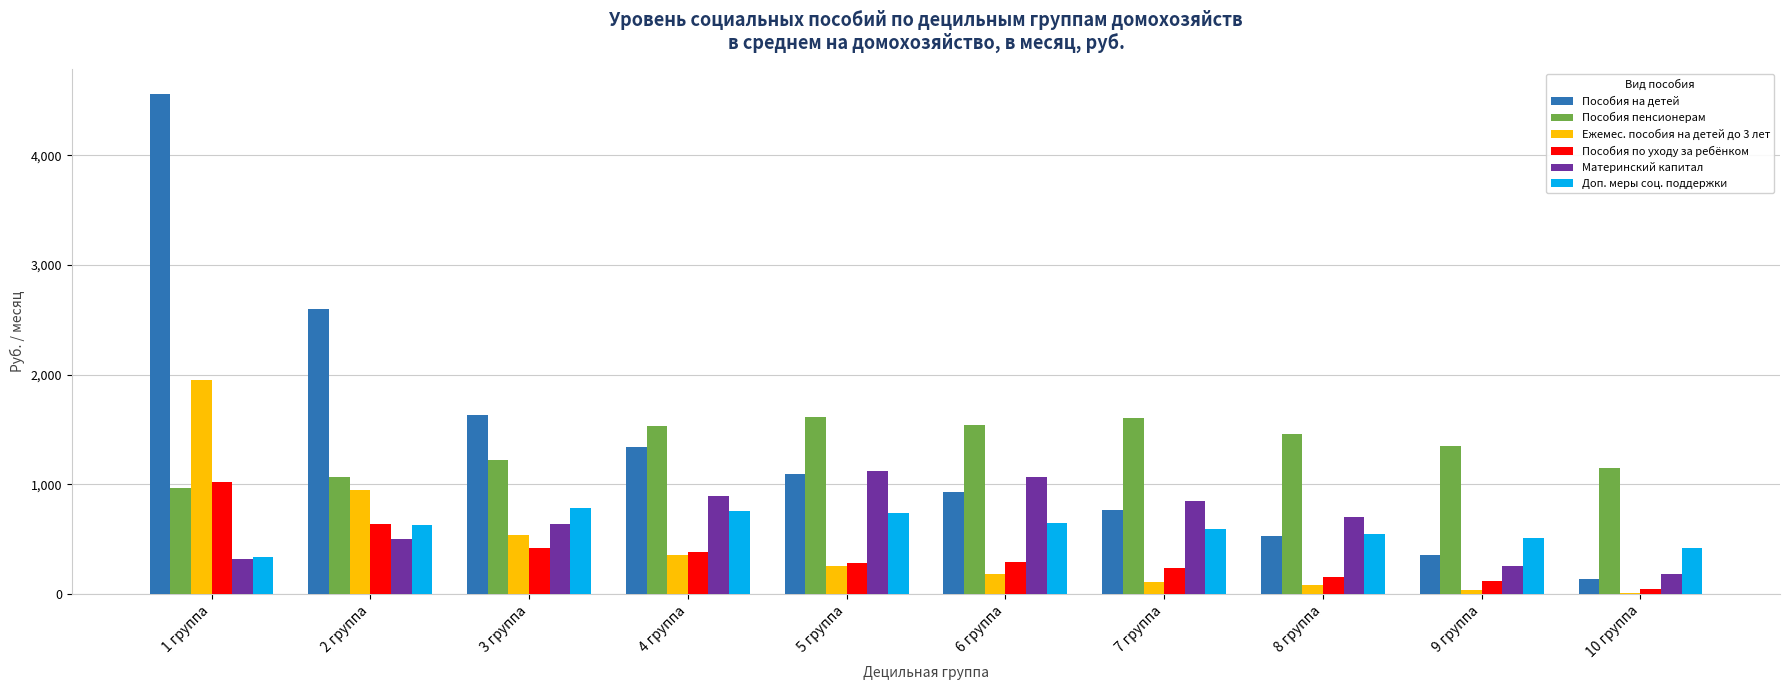

Which series changed the most between 3 группа and 10 группа?

Пособия на детей